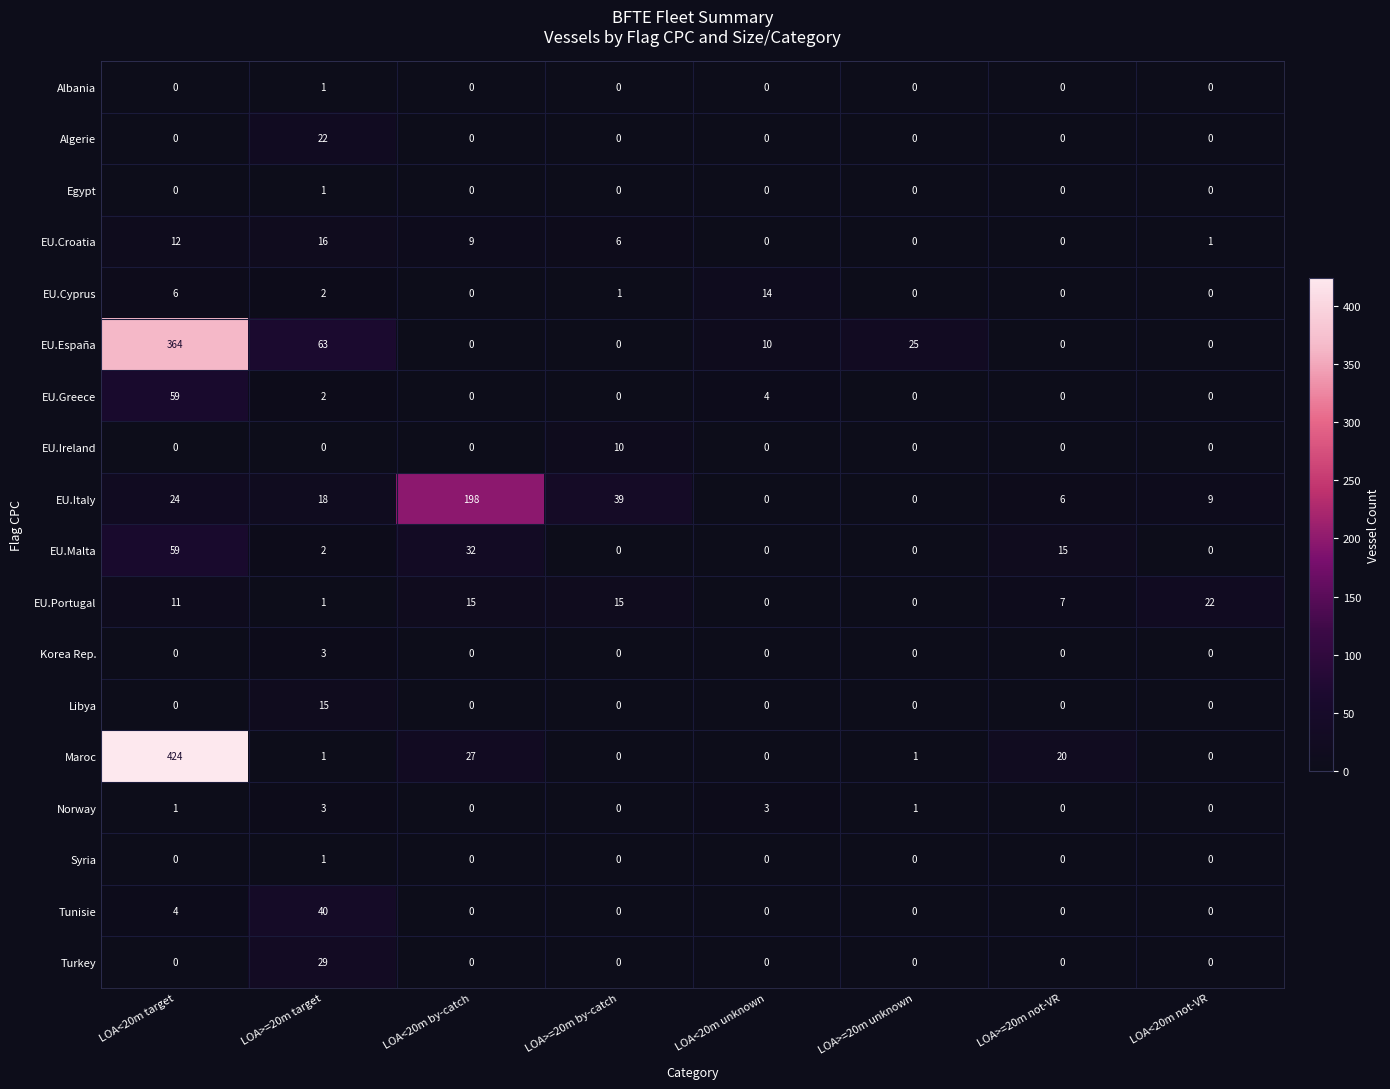

Which series changed the most between LOA<20m by-catch and LOA<20m unknown?

EU.Italy